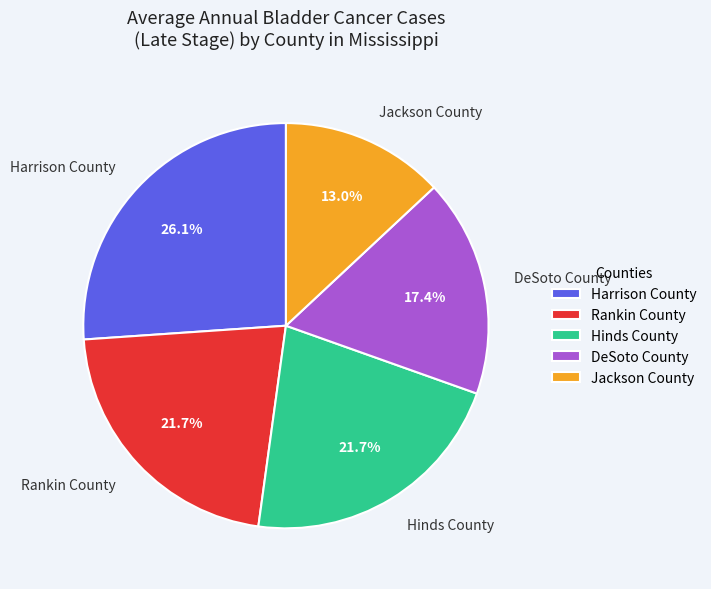

Is there any slice that represents more than half of the pie?

No